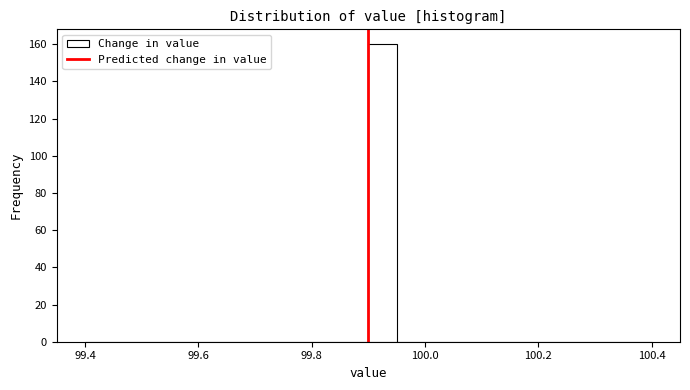

Around what value on the x-axis is the tallest bar? Give the approximate position of its centre, as read against the axis.

99.92